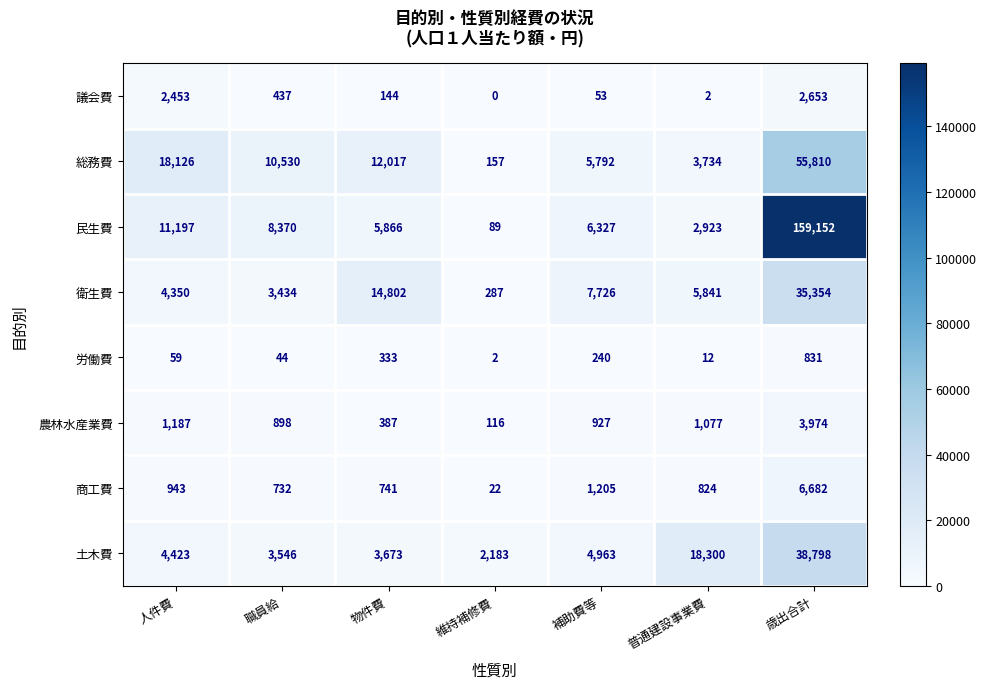

What is the sum of all 衛生費 values?

71794